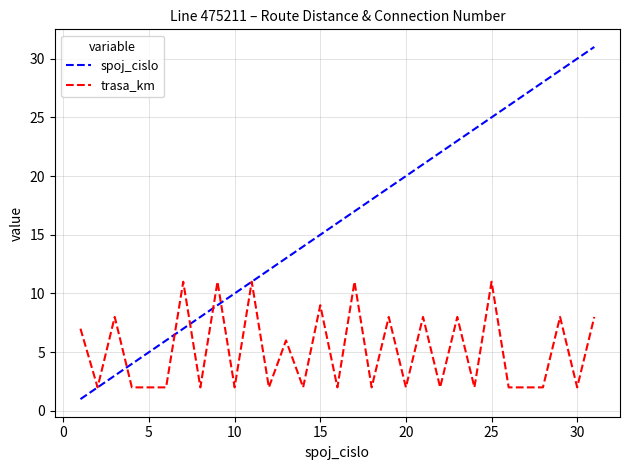

Does the chart have visible grid lines?

Yes